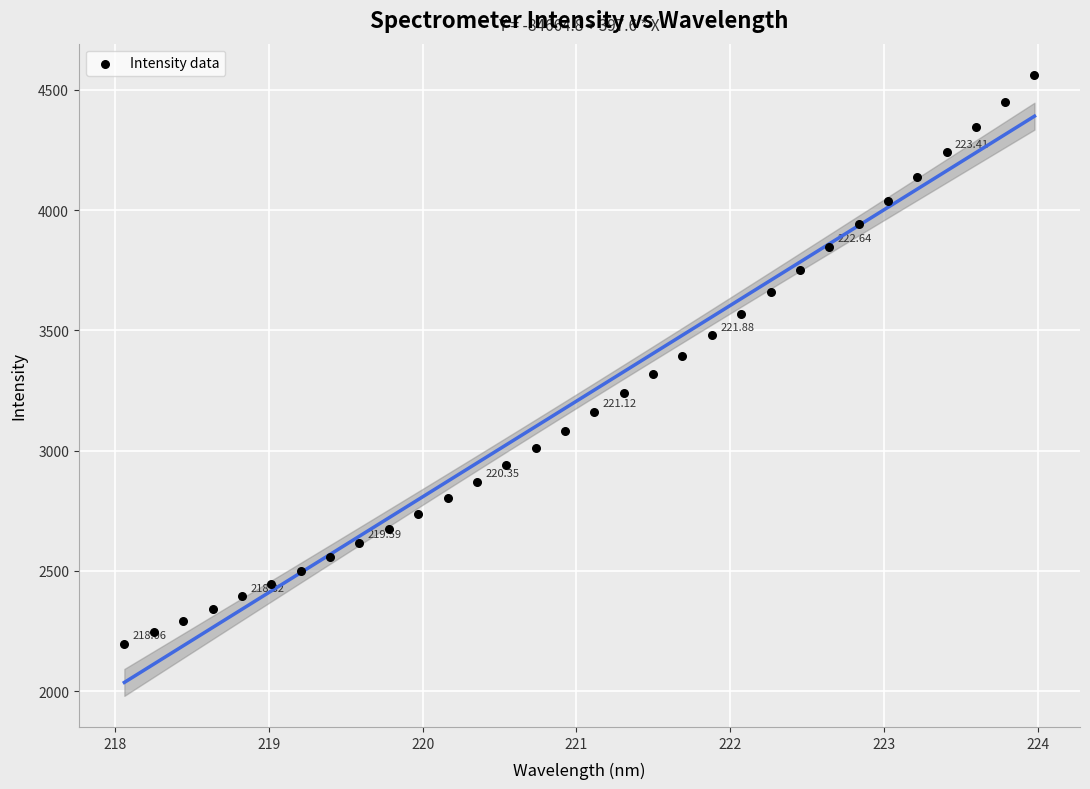

What is the range of Y values (max minus min)?

2365.0